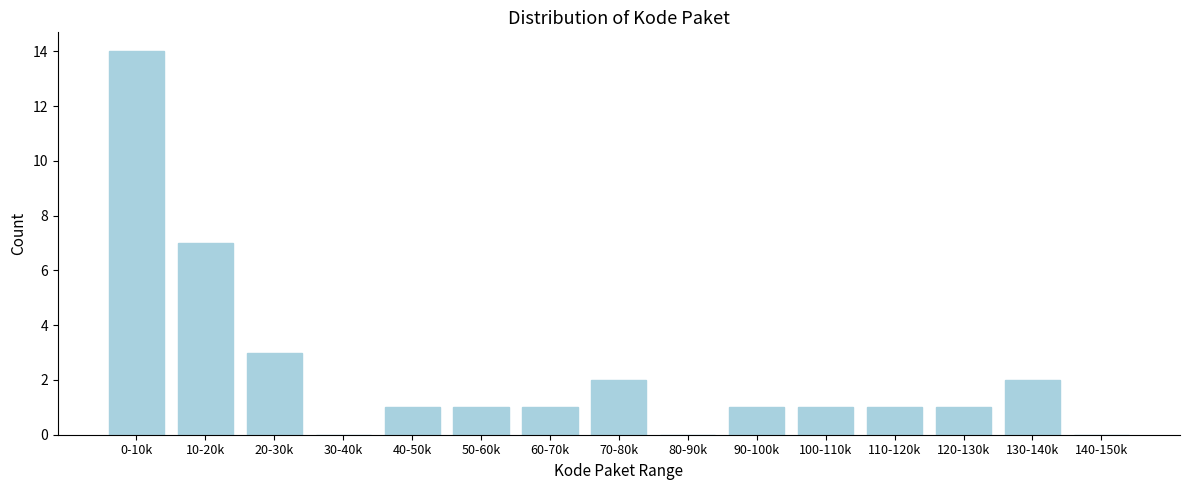

Reading left to right, extract all data points from this chart.

0-10k=14	10-20k=7	20-30k=3	30-40k=0	40-50k=1	50-60k=1	60-70k=1	70-80k=2	80-90k=0	90-100k=1	100-110k=1	110-120k=1	120-130k=1	130-140k=2	140-150k=0